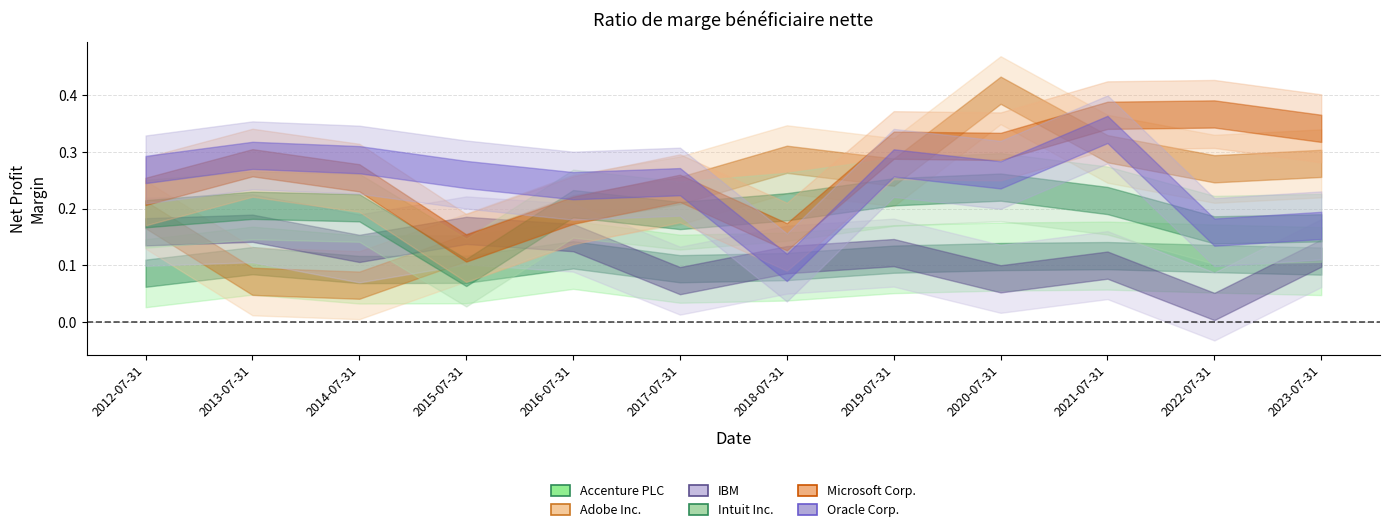

Which category has the lowest value in the Microsoft Corp. series?

2015-07-31